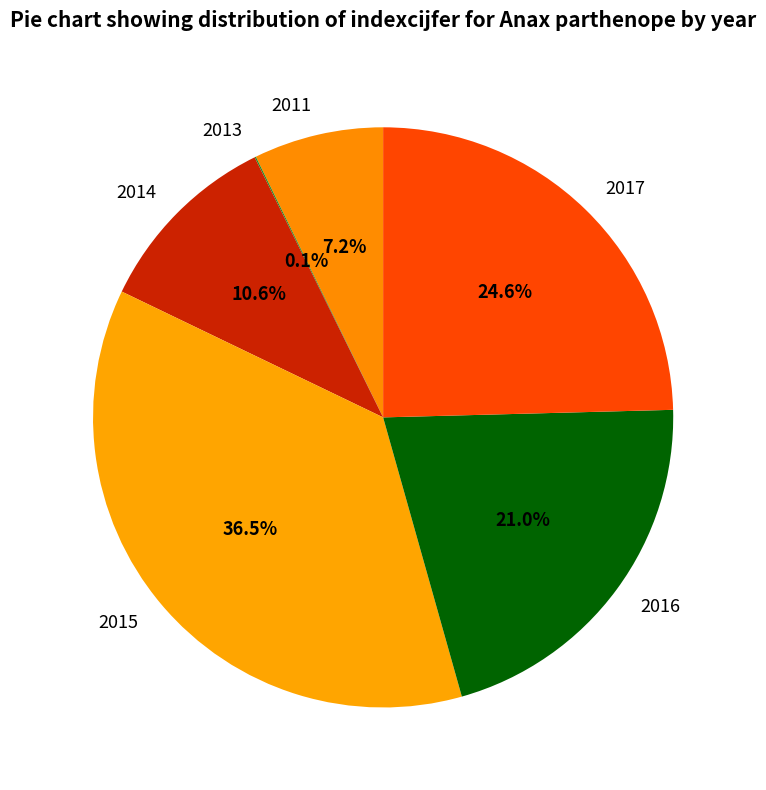

Combined, what portion of the pie is 2011 and 2015?

43.7%